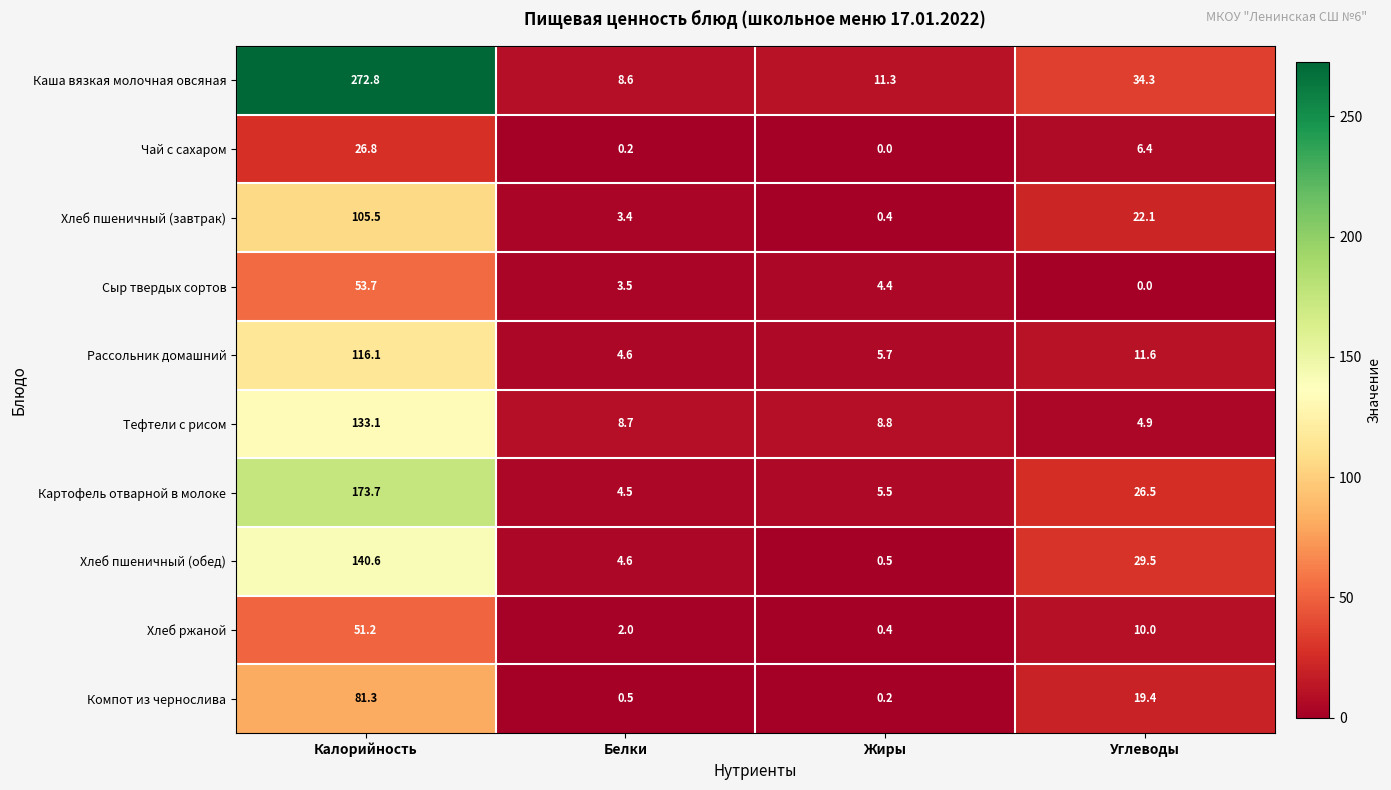

Which series has the largest total across all categories?

Каша вязкая молочная овсяная